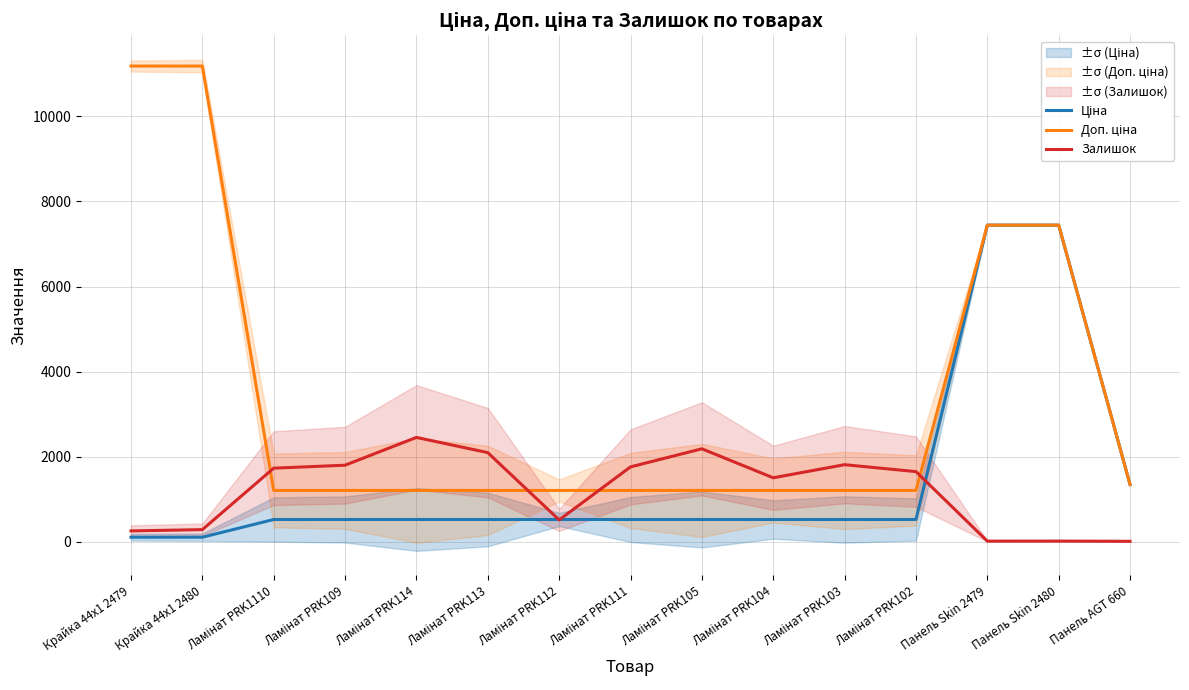

The value of Залишок at Ламінат PRK105 is 1059.7. True or false?

False